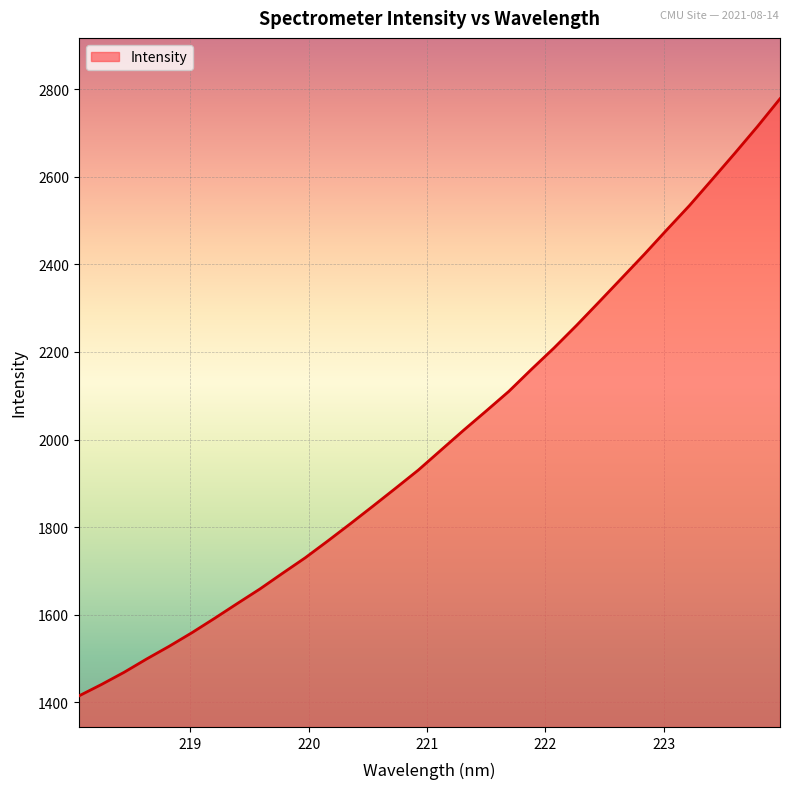

What is the minimum value shown in the chart?

1414.5